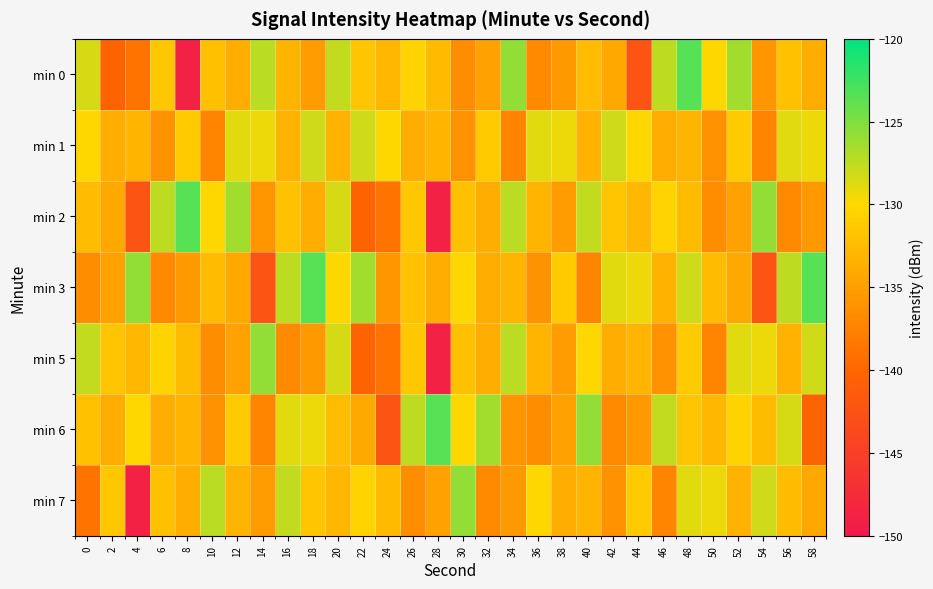

Which has a higher value, 52 or 4?

52